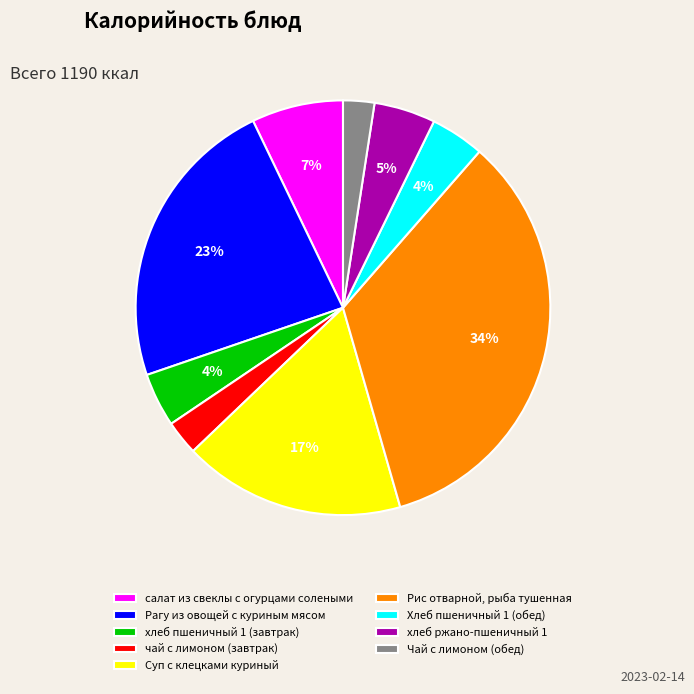

Does хлеб ржано-пшеничный 1 represent more than half of the total?

No